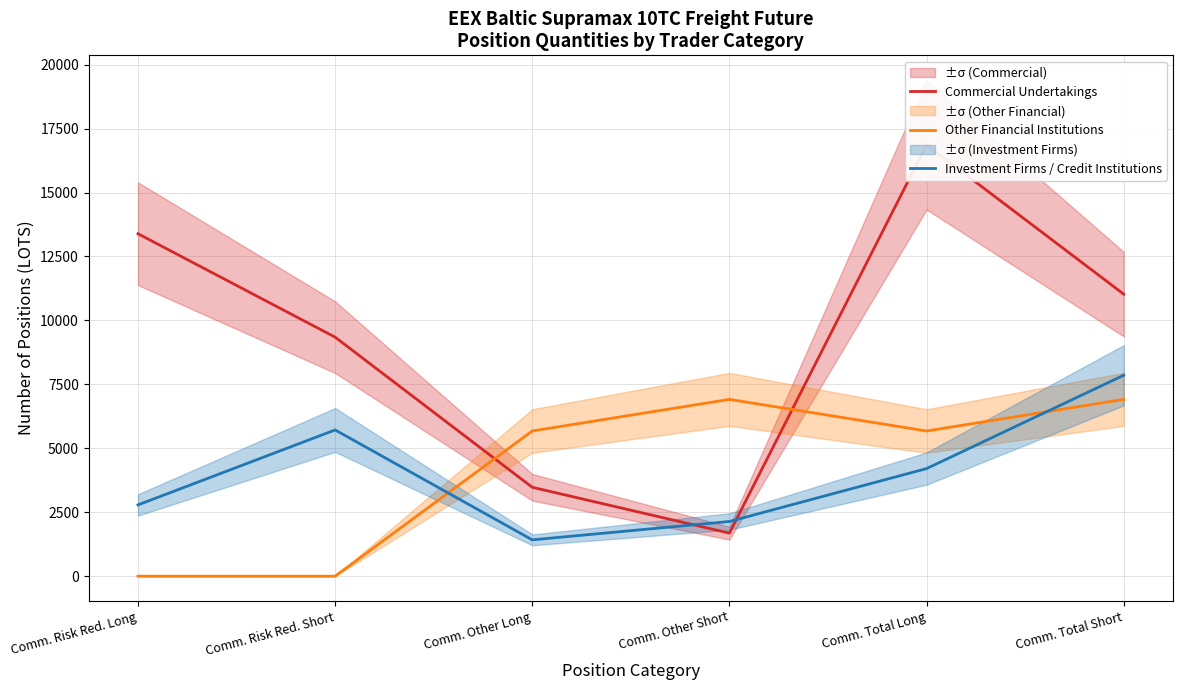

Which series changed the most between Comm. Total Long and Comm. Total Short?

Commercial Undertakings